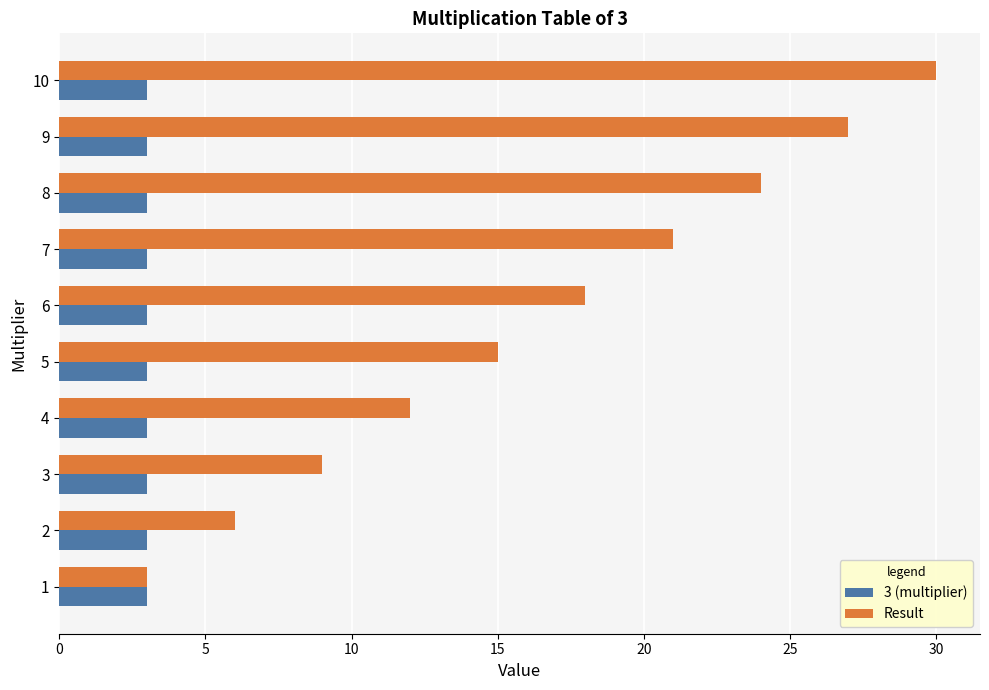

Is it true that Result equals 18 at 6?

True